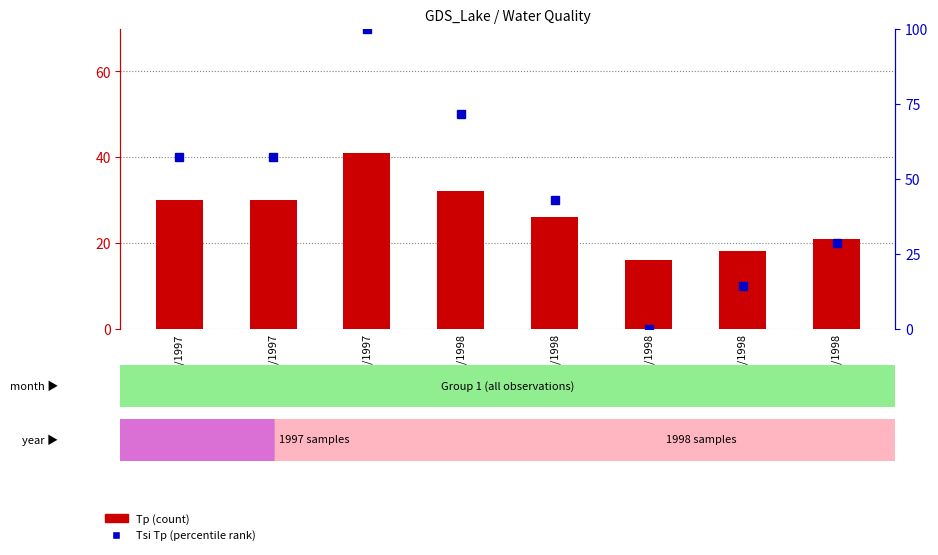

What are all the series names shown in the legend?

Tp, Tsi Tp (percentile rank)